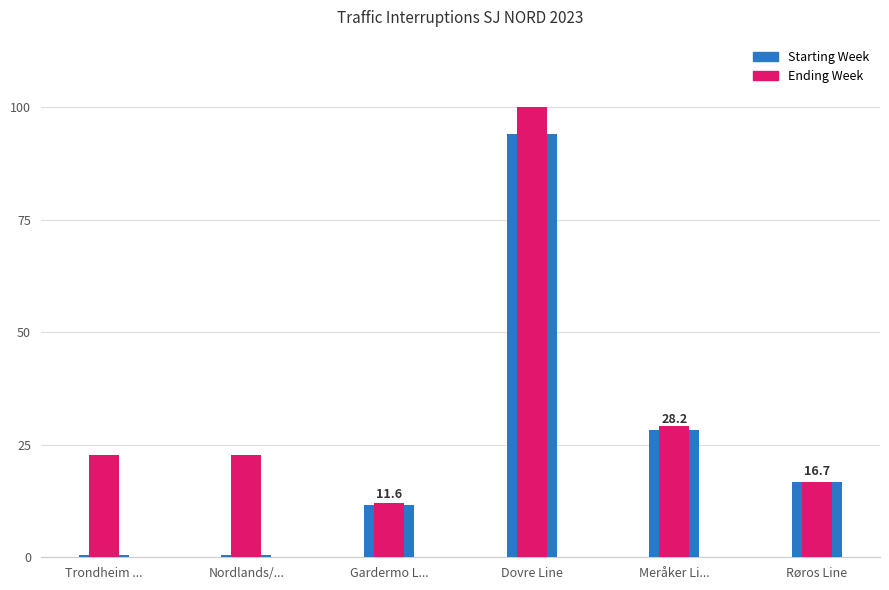

What is the sum of the Starting Week values at Meråker Li... and Nordlands/...?

28.7